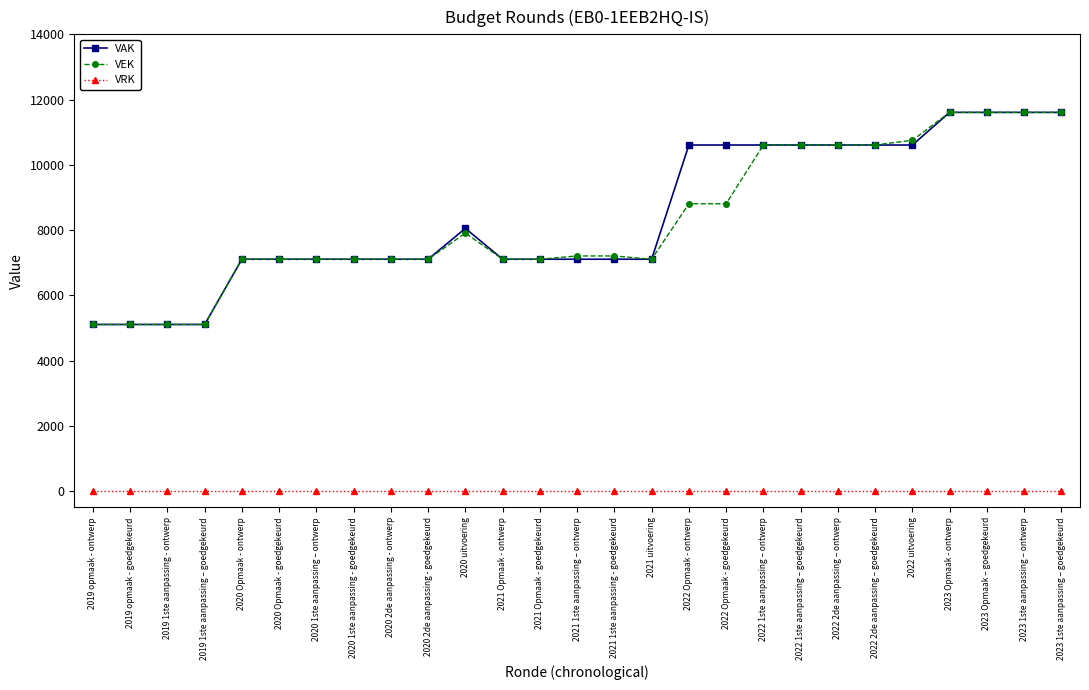

True or false: VAK and VRK cross at least once.

False